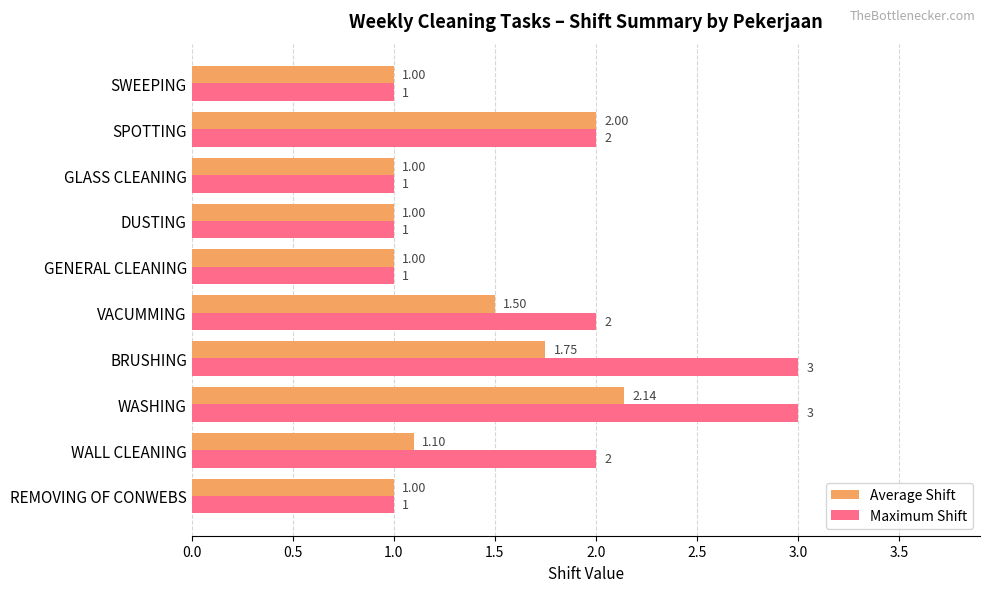

At which category is the sum across all series the highest?

WASHING